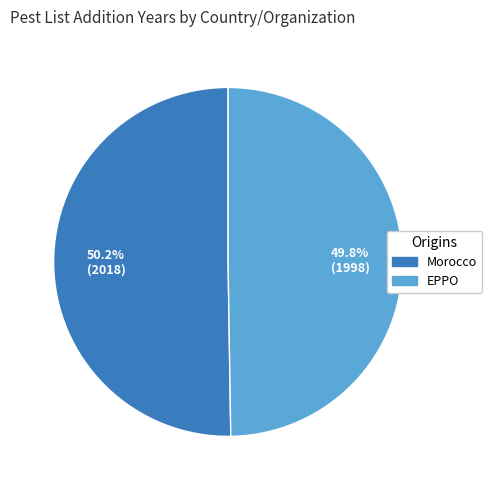

How many segments does this pie chart have?

2